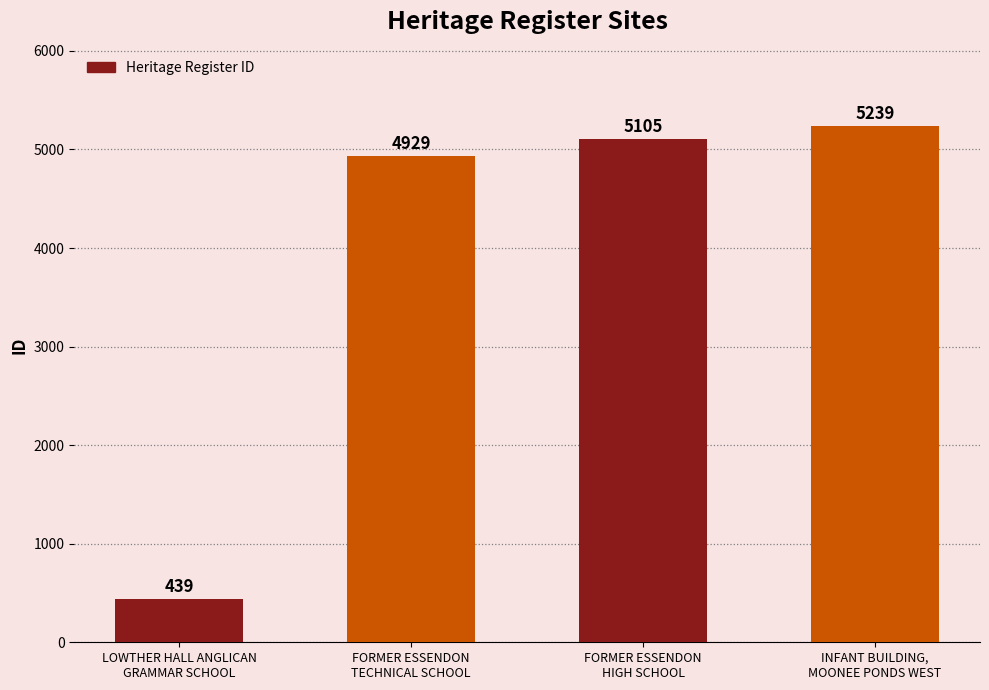

The value at LOWTHER HALL ANGLICAN
GRAMMAR SCHOOL is 174. True or false?

False